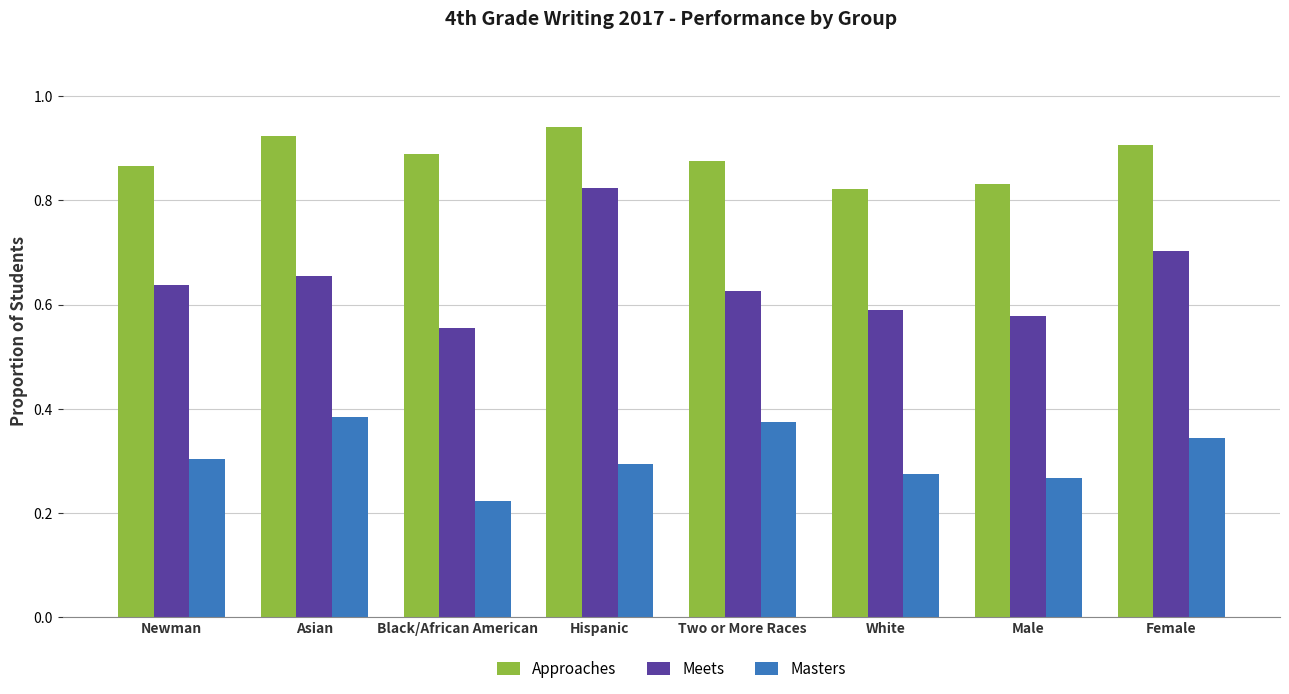

What is the label of the 8th bar from the right?

Newman